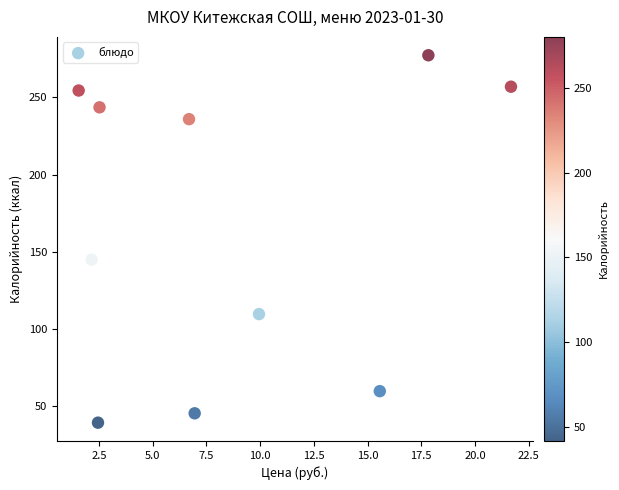

What Y value in the scatter plot is closest to 158?

144.9